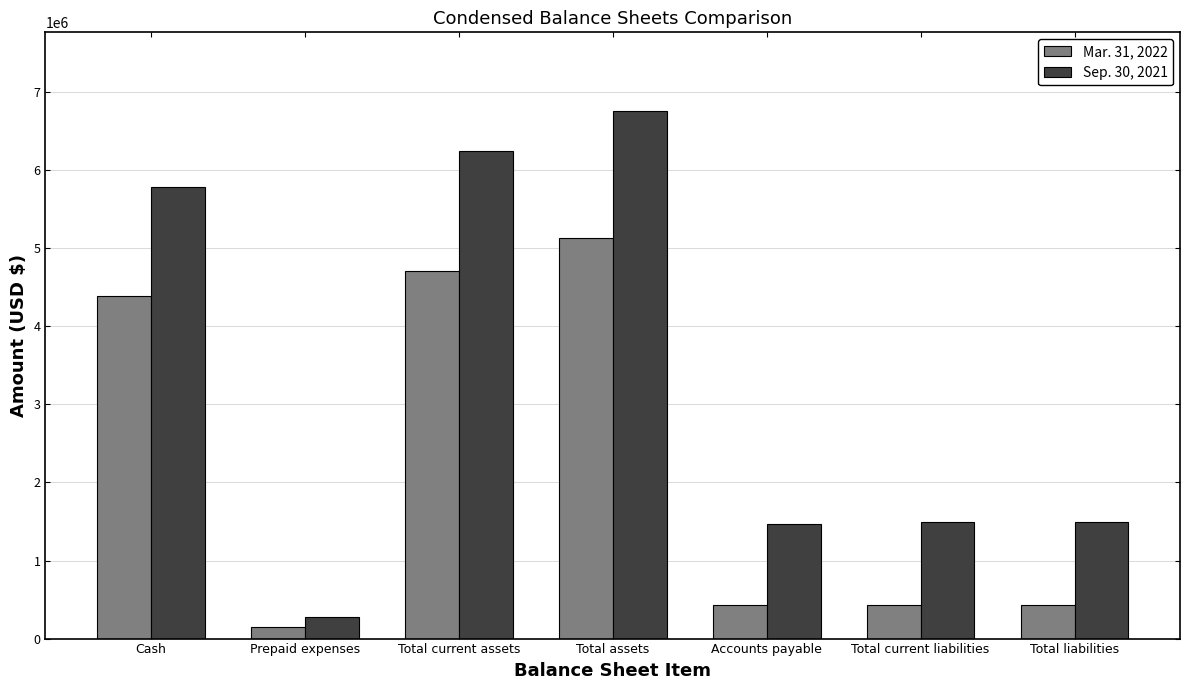

At which category is the sum across all series the highest?

Total assets